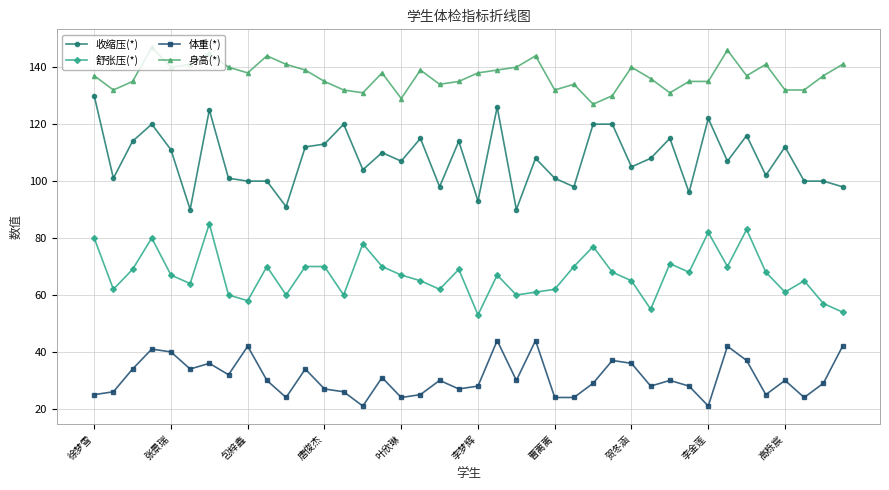

Which series has the largest range (max minus min)?

收缩压(*)